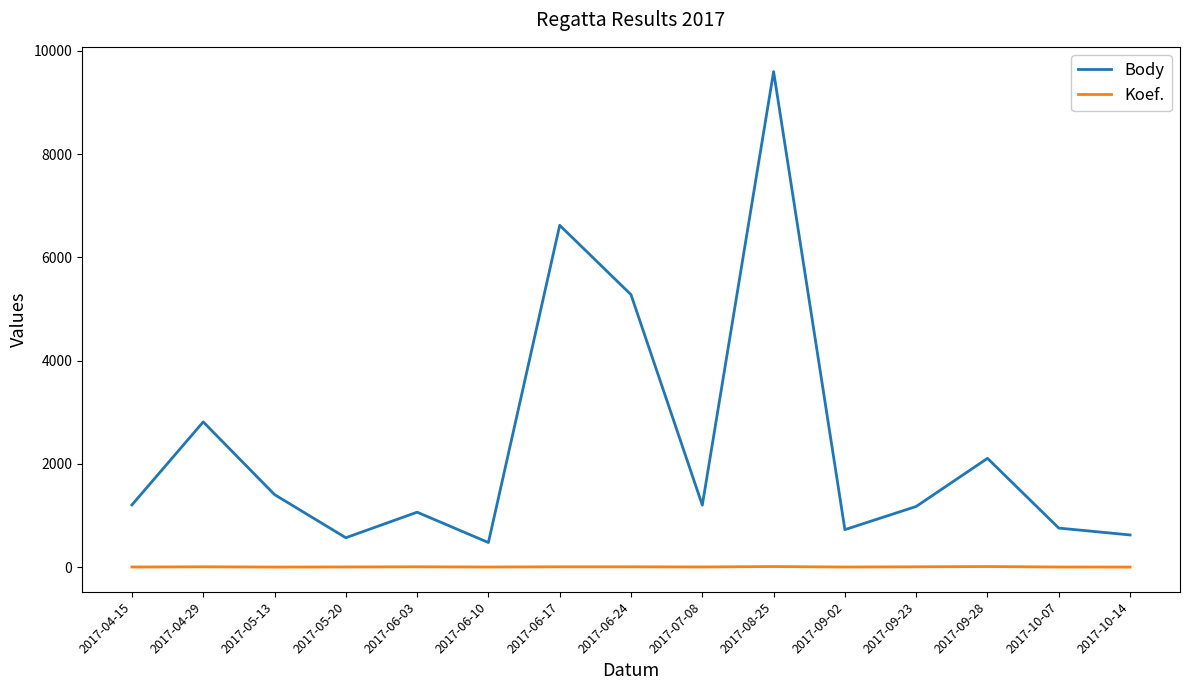

True or false: Body has a value of 791 at 2017-09-23.

False